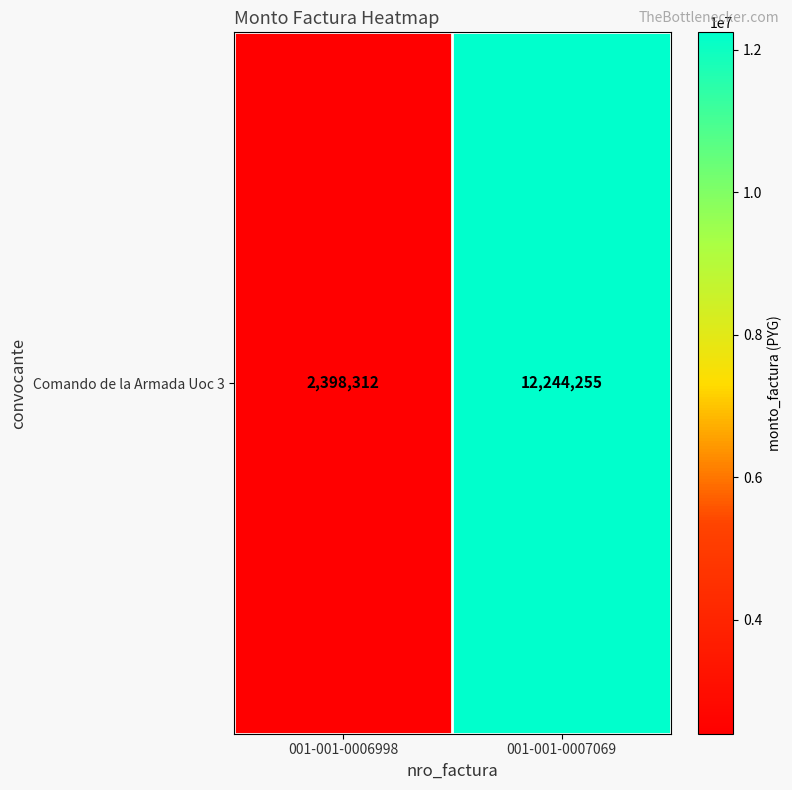

What is the approximate value at 001-001-0006998?

2398312